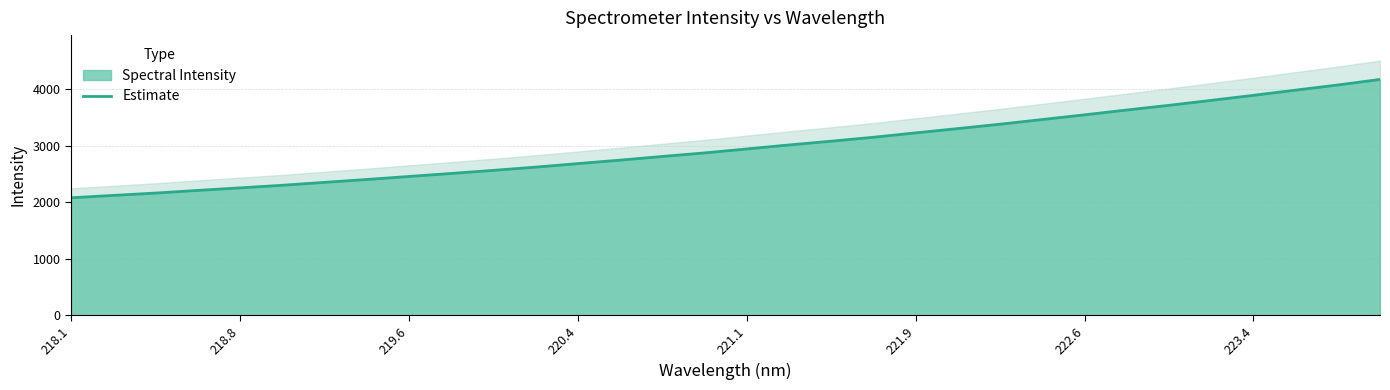

What is the difference between the maximum and minimum values?

2091.4